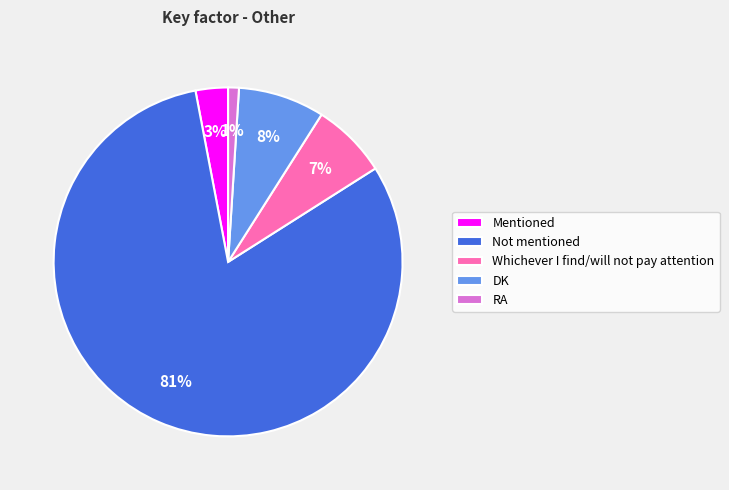

How many slices are in this pie chart?

5